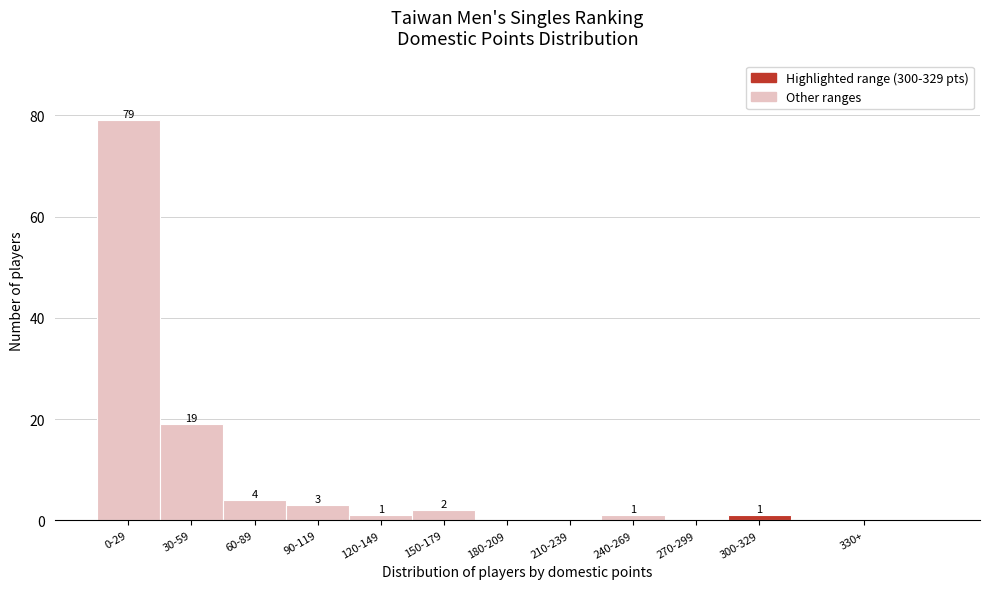

Reading right to left, extract all data points from this chart.

330+=0	300-329=1	270-299=0	240-269=1	210-239=0	180-209=0	150-179=2	120-149=1	90-119=3	60-89=4	30-59=19	0-29=79